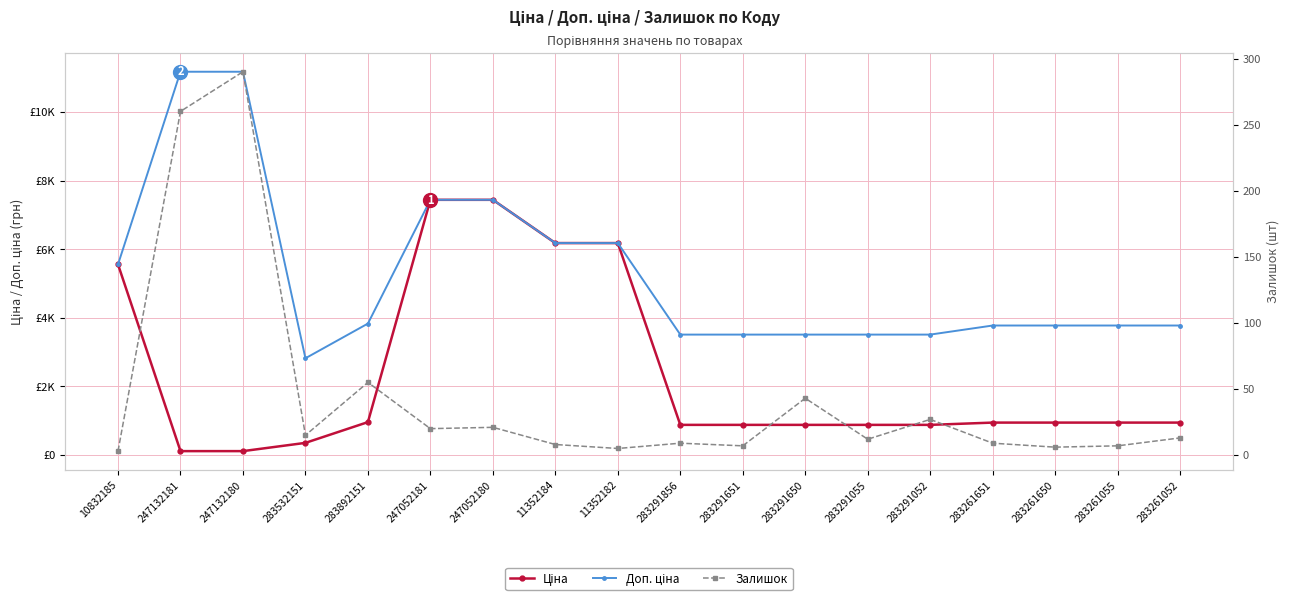

At which category does Залишок reach its first local peak?

247132180